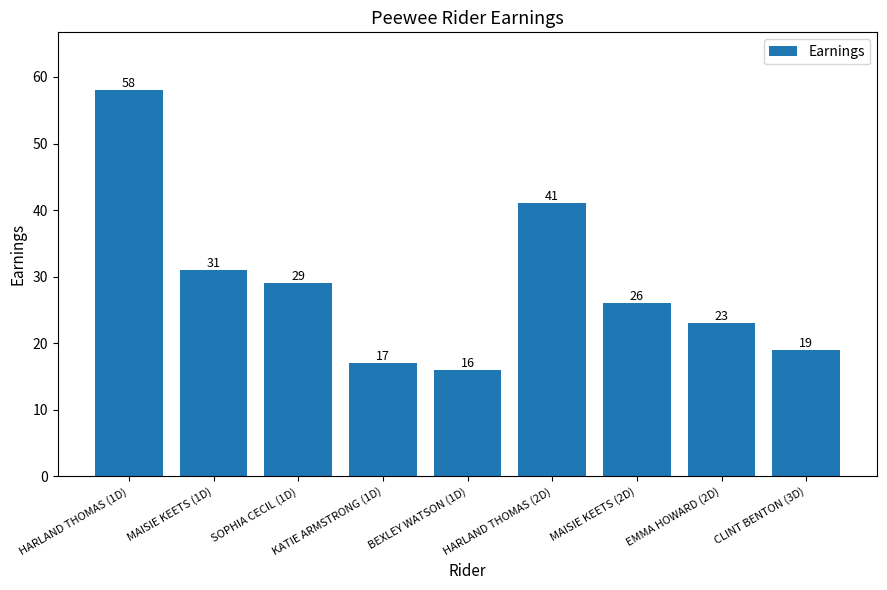

Rank the categories by value from lowest to highest.

BEXLEY WATSON (1D), KATIE ARMSTRONG (1D), CLINT BENTON (3D), EMMA HOWARD (2D), MAISIE KEETS (2D), SOPHIA CECIL (1D), MAISIE KEETS (1D), HARLAND THOMAS (2D), HARLAND THOMAS (1D)